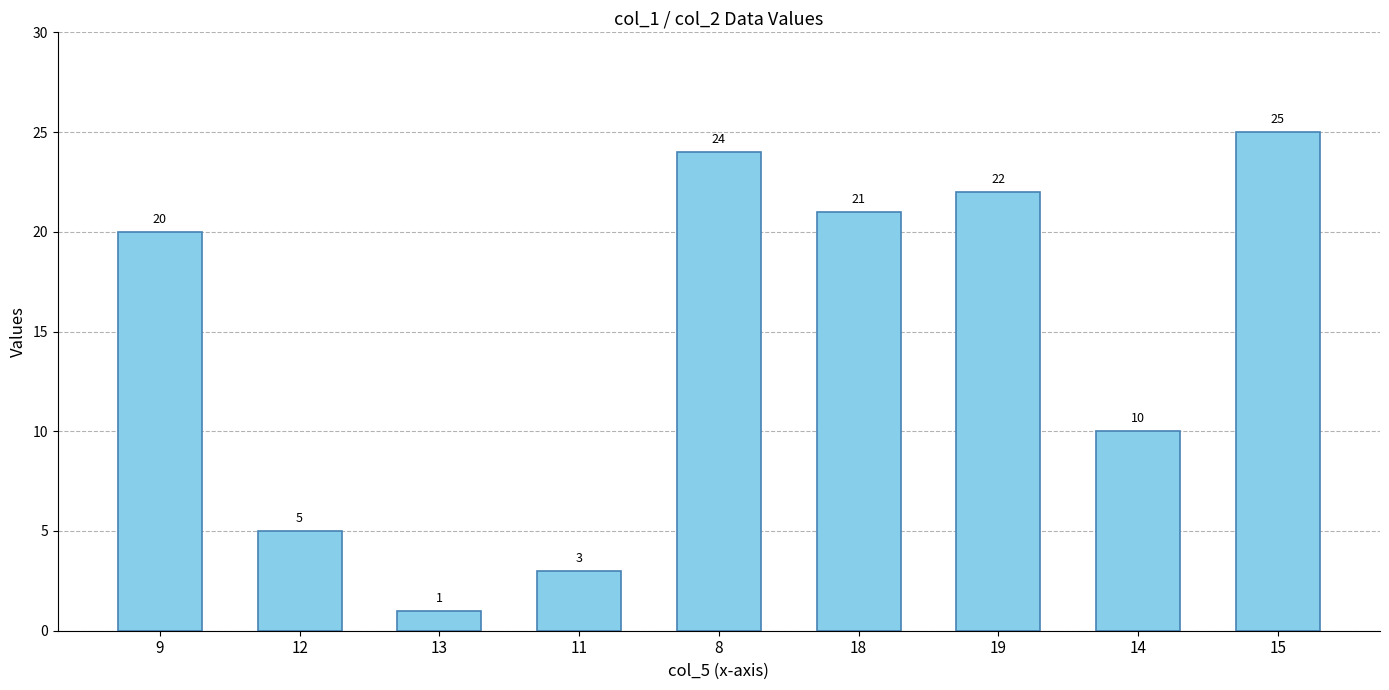

Which has a higher value, 11 or 19?

19